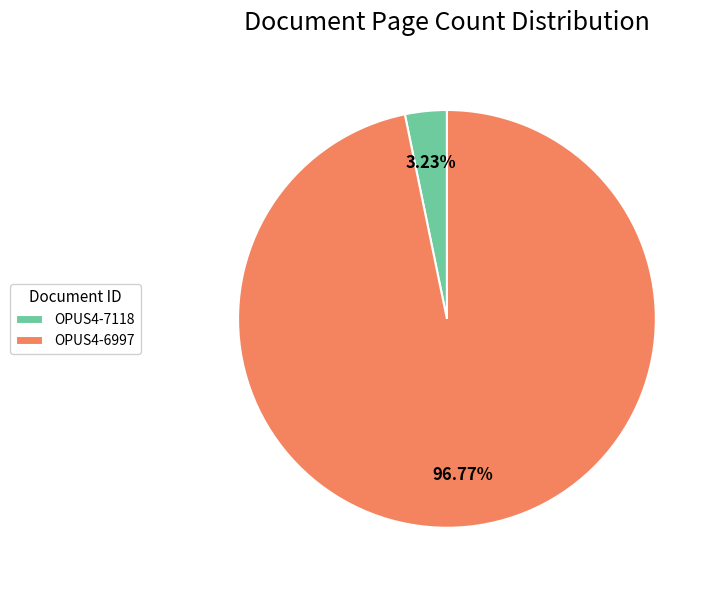

Which category has the smallest portion of the pie?

OPUS4-7118